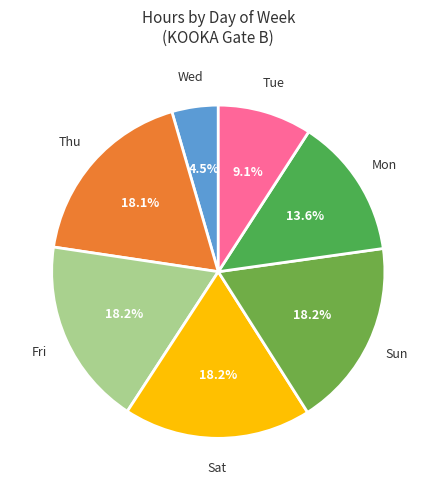

What is the ratio of the value at Mon to the value at Sun?

0.7